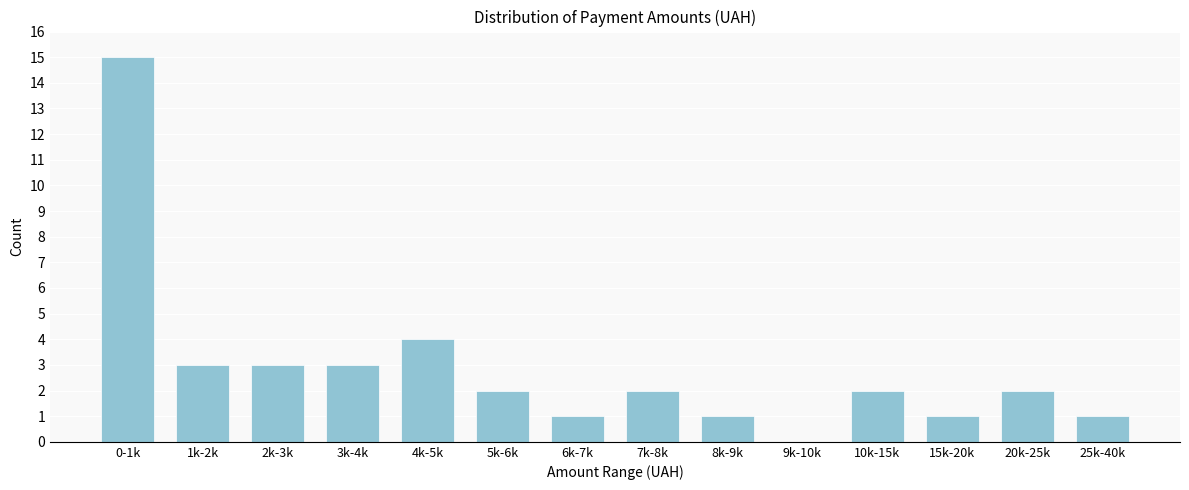

Reading right to left, extract all data points from this chart.

25k-40k=1	20k-25k=2	15k-20k=1	10k-15k=2	9k-10k=0	8k-9k=1	7k-8k=2	6k-7k=1	5k-6k=2	4k-5k=4	3k-4k=3	2k-3k=3	1k-2k=3	0-1k=15